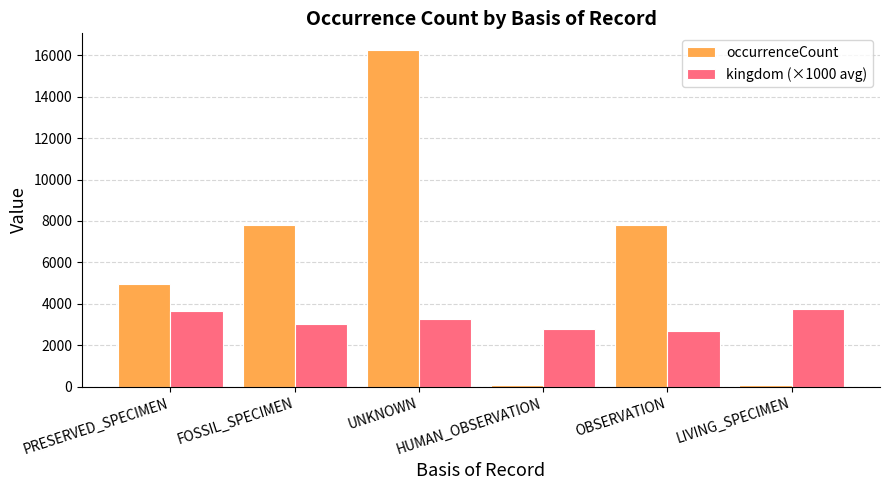

What is the difference between the maximum and minimum values in the occurrenceCount series?

16193.0